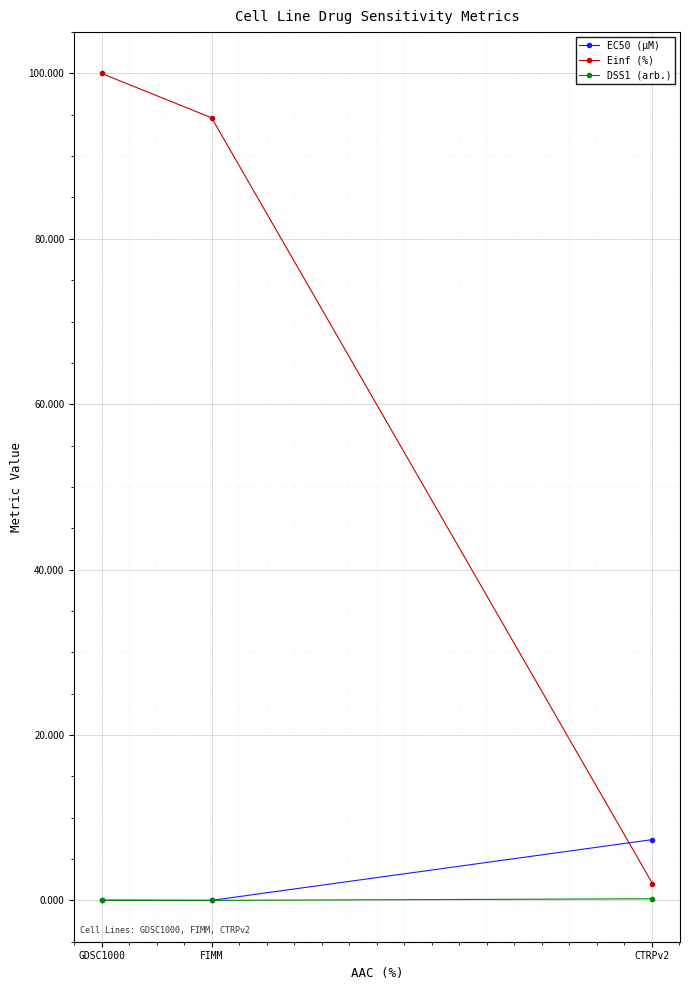

What is the value of the Einf (%) point at the 1st from the left?

100.0